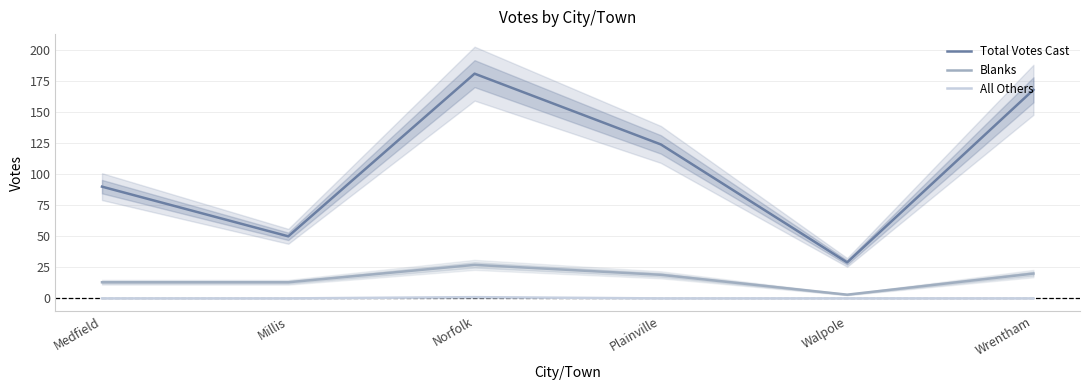

True or false: Blanks and All Others cross at least once.

False